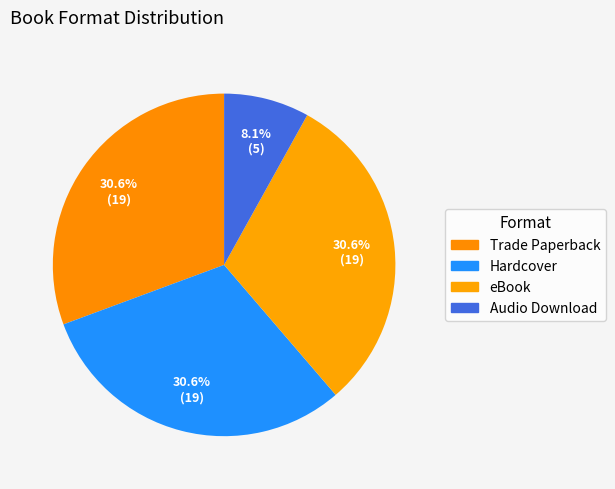

Which slice is the largest?

Trade Paperback